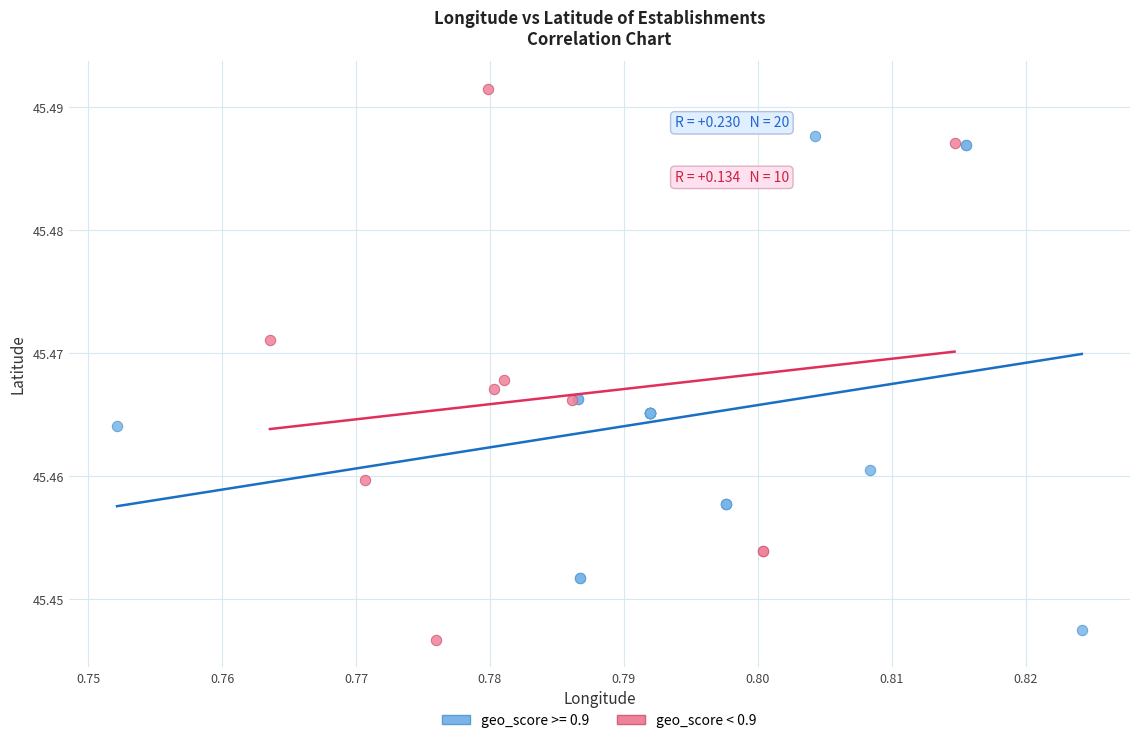

Which series has the widest spread of Y values?

geo_score < 0.9